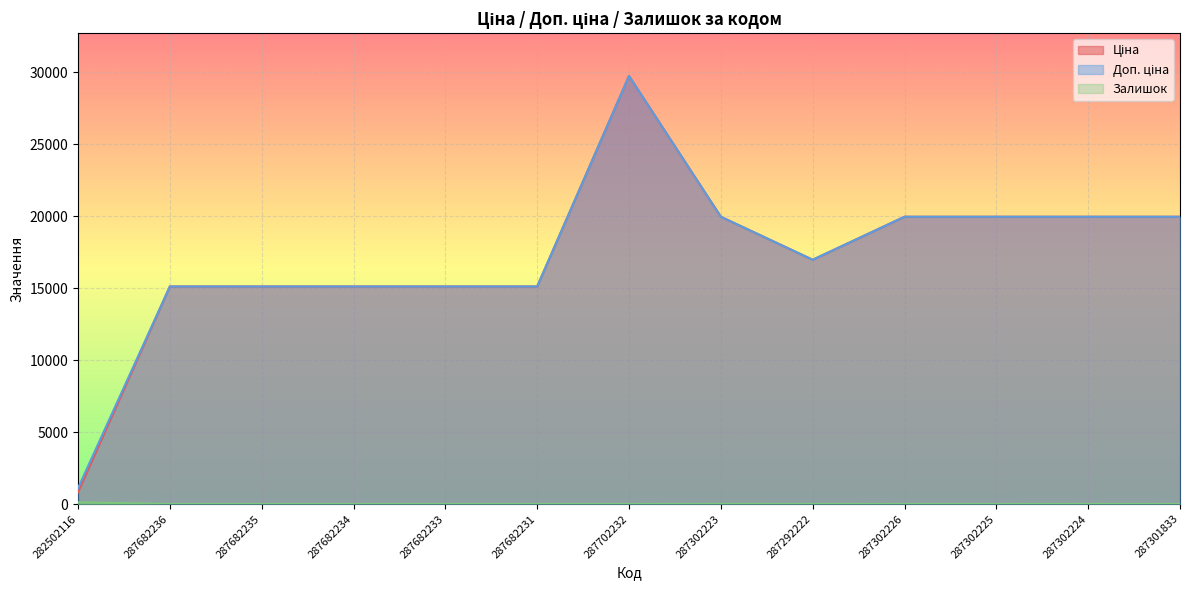

What is the average value of the Доп. ціна series?

17173.4